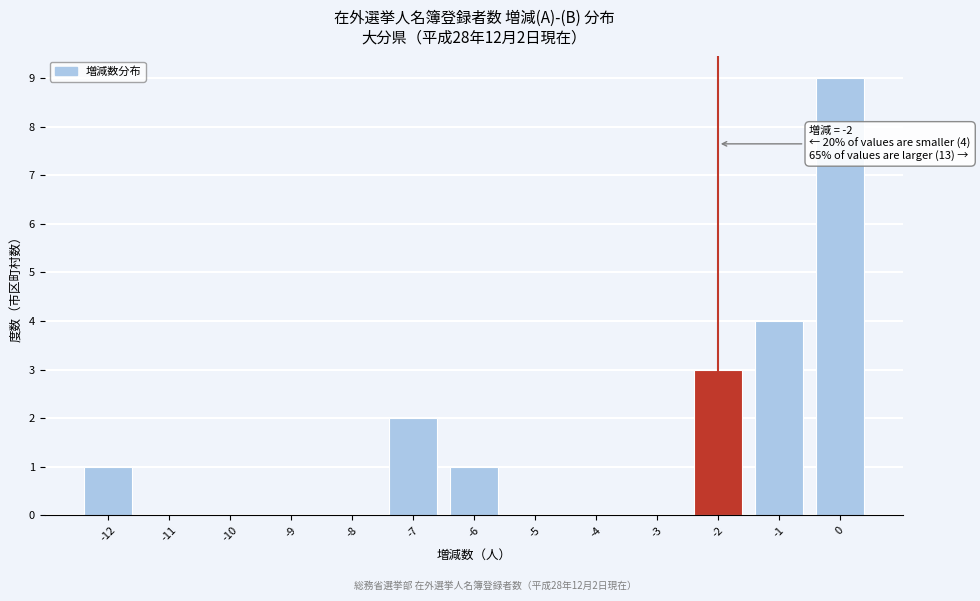

Which range on the x-axis has the tallest bar?

-0.5 to 0.5